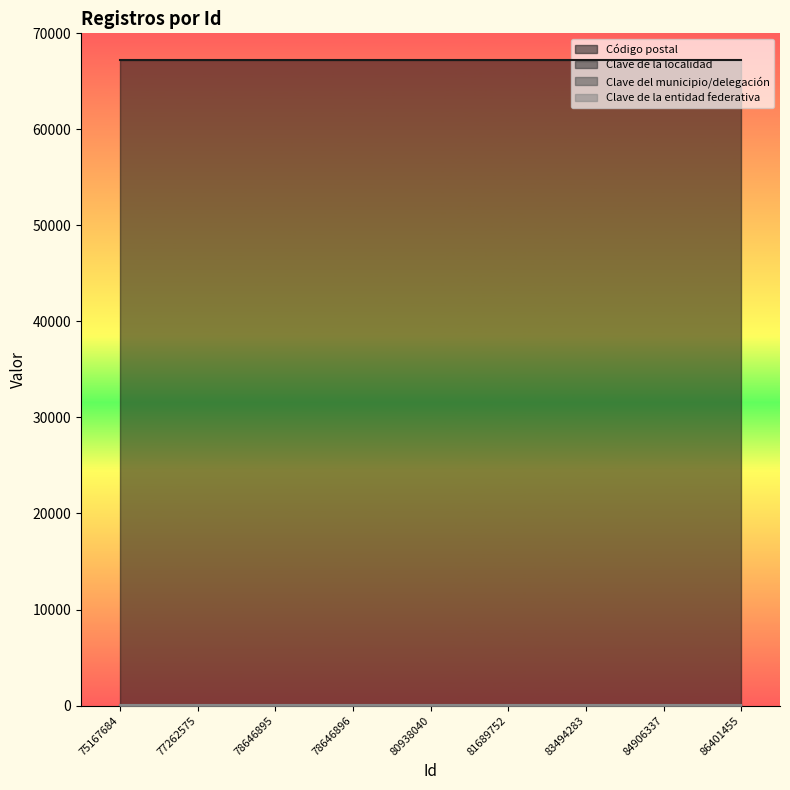

What is the minimum value for Clave del municipio/delegación?

31